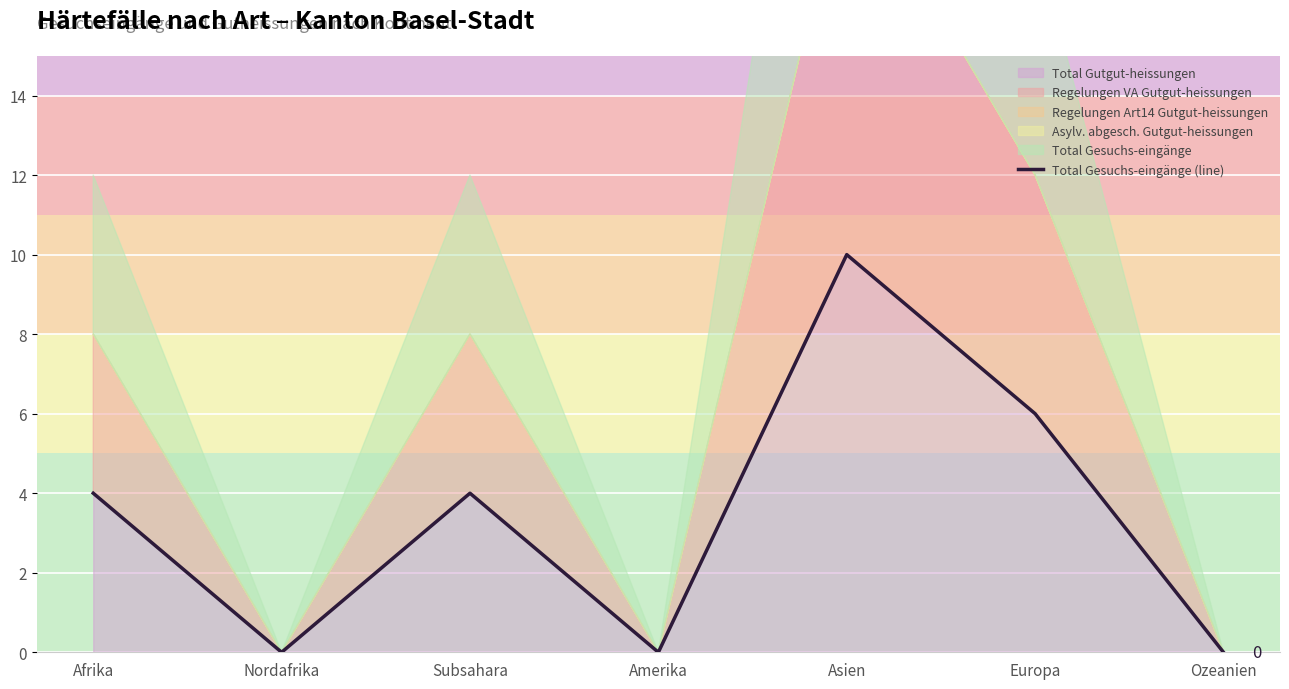

Is it true that Total Gutgut-heissungen equals 14 at Asien?

False